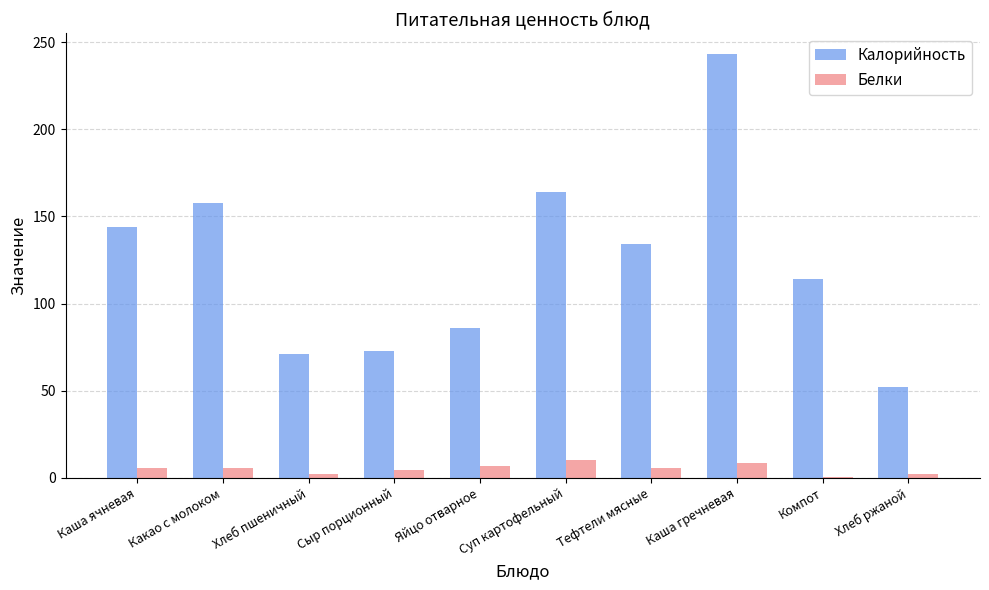

Is the value of Белки at Тефтели мясные greater than the value of Калорийность at Хлеб ржаной?

No